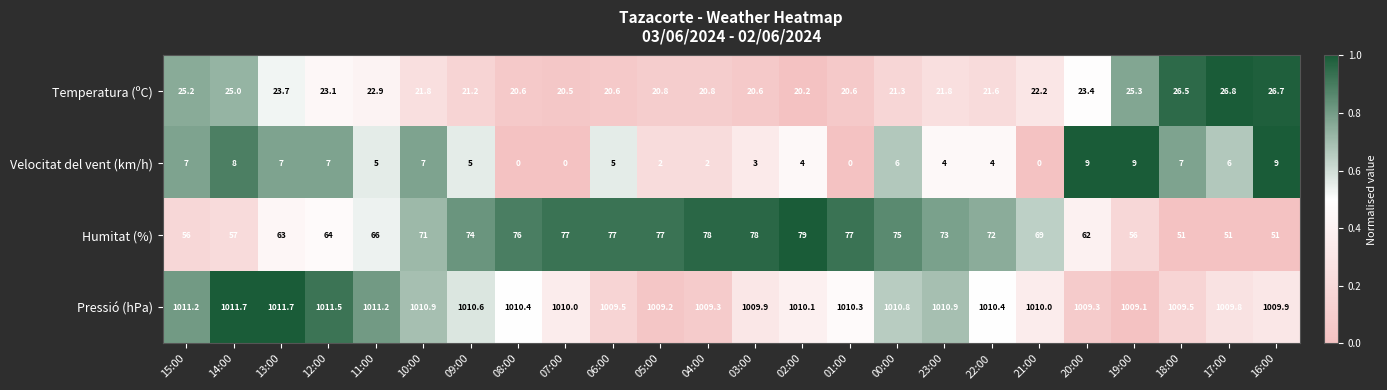

At 12:00, list the series in order from largest to smallest.

Pressió (hPa), Humitat (%), Temperatura (ºC), Velocitat del vent (km/h)